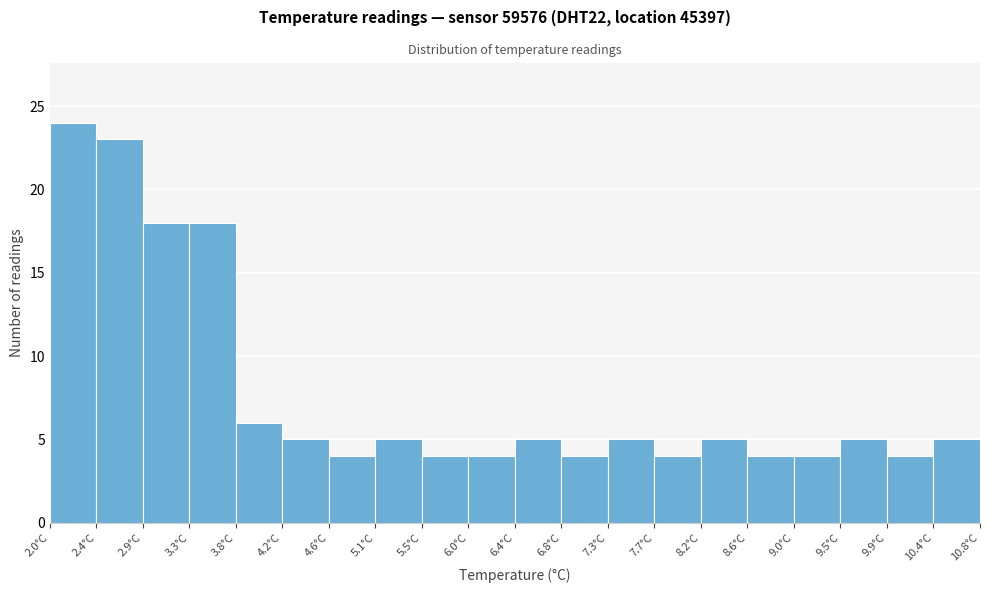

How tall is the bar that spans 7.72 to 8.16 on the x-axis? Neither the bar edges nor the heights are printed on the chart, so give them approximately, as read against the axes.

4